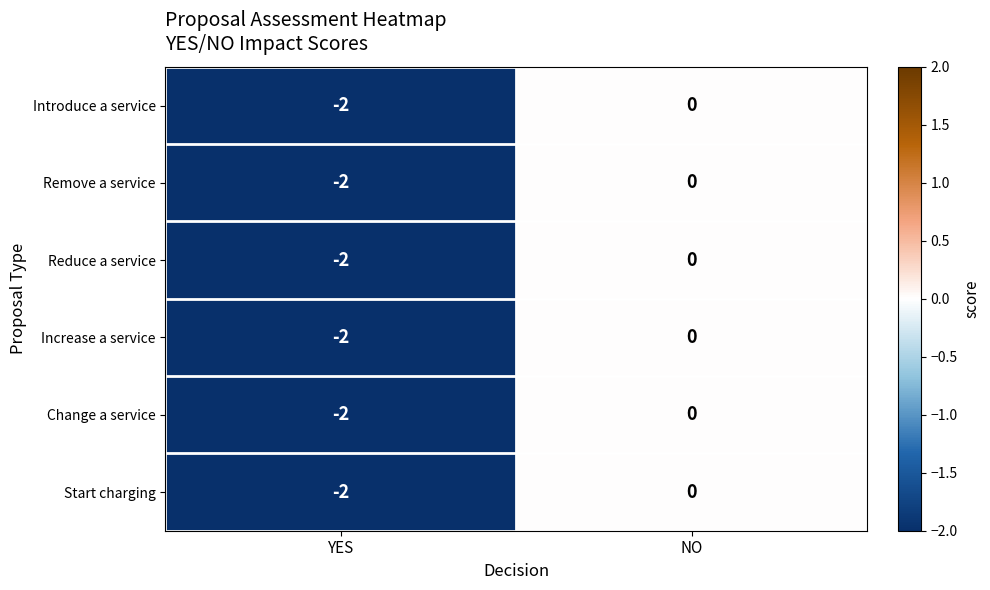

Rank the categories by Change a service value from highest to lowest.

NO, YES